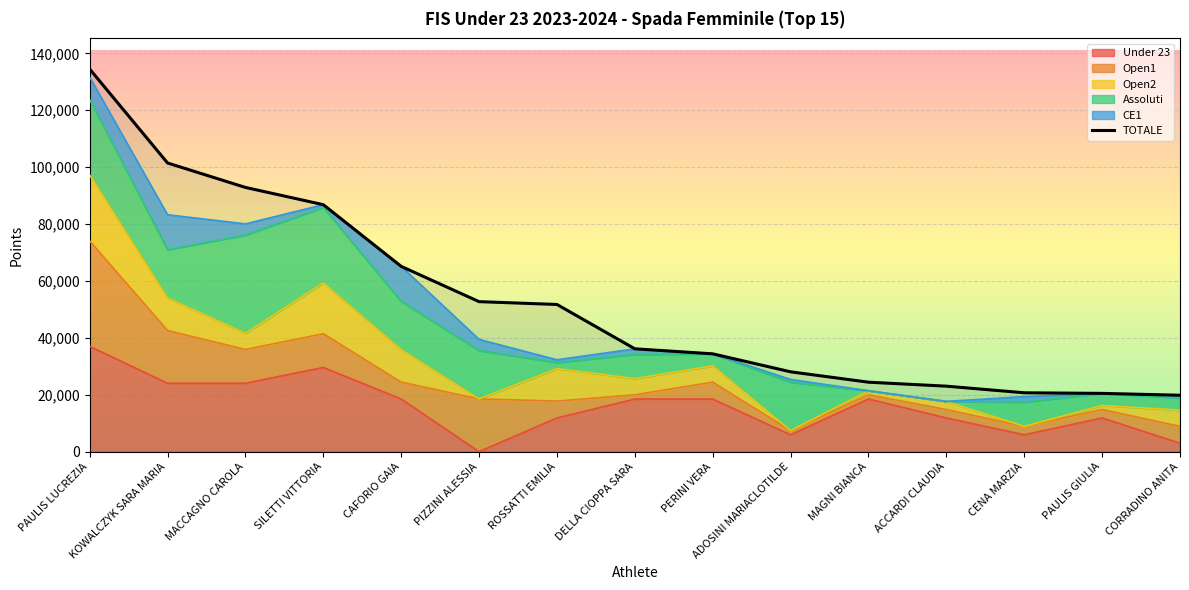

Reading left to right, extract all data points from this chart.

PAULIS LUCREZIA=134506.0	KOWALCZYK SARA MARIA=101477.0	MACCAGNO CAROLA=92879.8	SILETTI VITTORIA=86816.5	CAFORIO GAIA=65128.0	PIZZINI ALESSIA=52727.0	ROSSATTI EMILIA=51736.0	DELLA CIOPPA SARA=36149.3	PERINI VERA=34381.6	ADOSINI MARIACLOTILDE=28058.9	MAGNI BIANCA=24411.6	ACCARDI CLAUDIA=23016.8	CENA MARZIA=20689.7	PAULIS GIULIA=20479.3	CORRADINO ANITA=19825.7